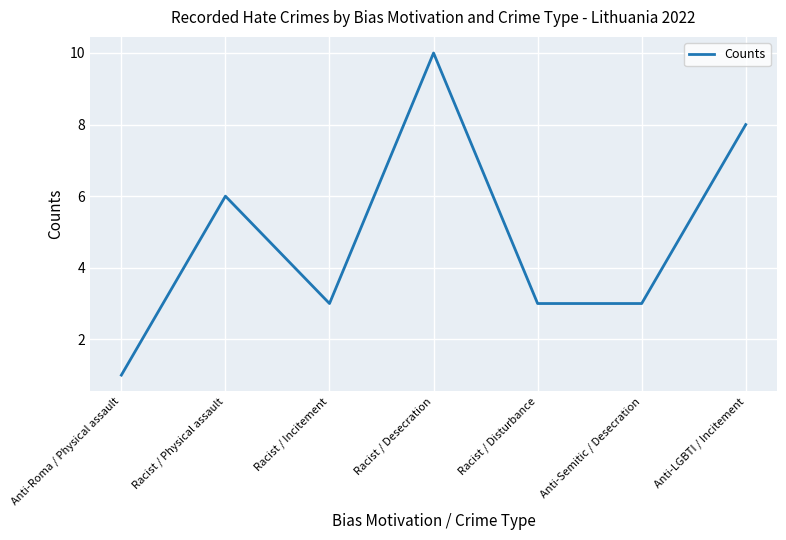

Is it true that the value at Anti-LGBTI / Incitement is 8?

True